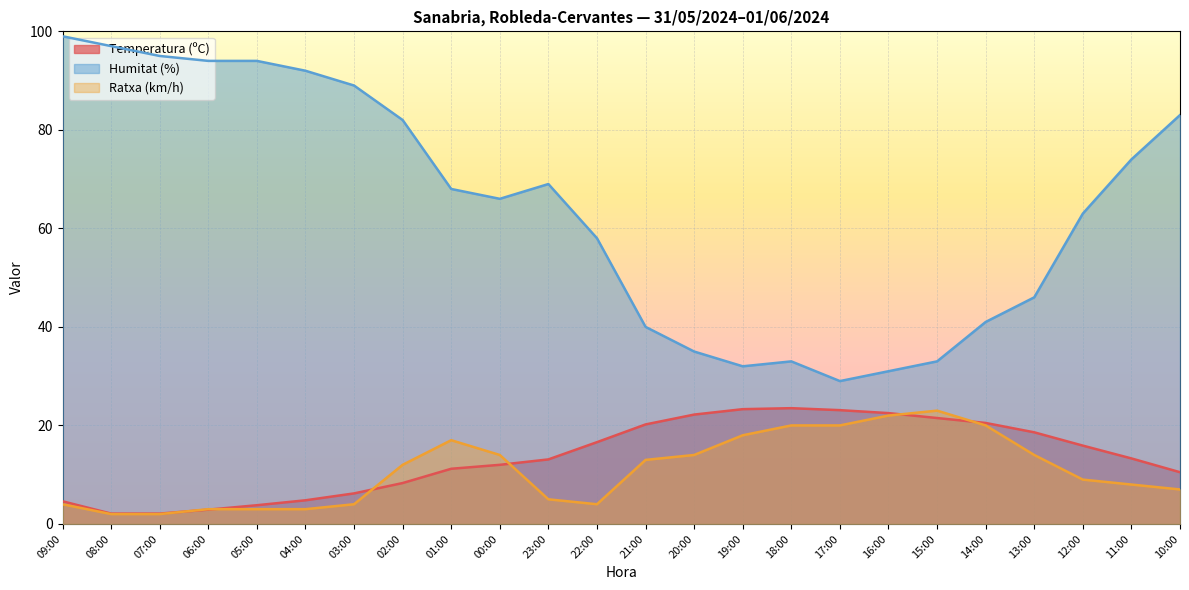

What is the spread (max minus min) of values at 04:00?

89.0